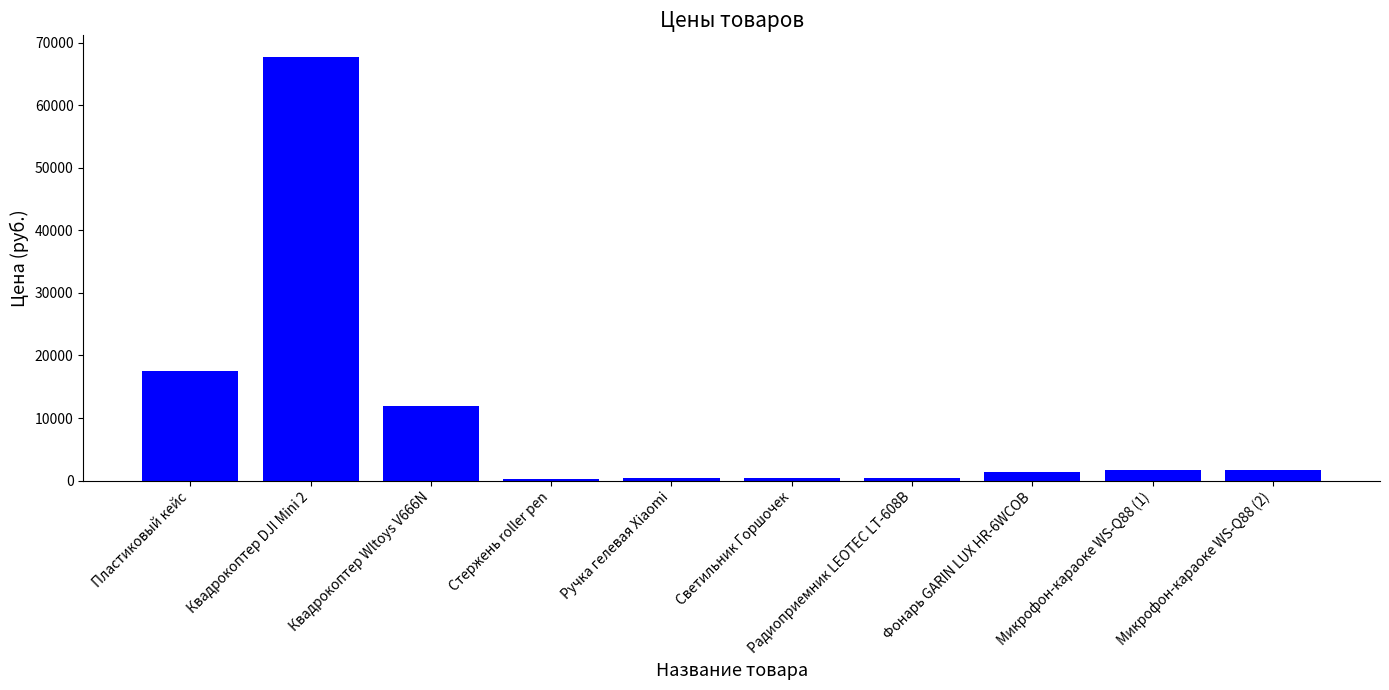

How many series are shown in this chart?

1